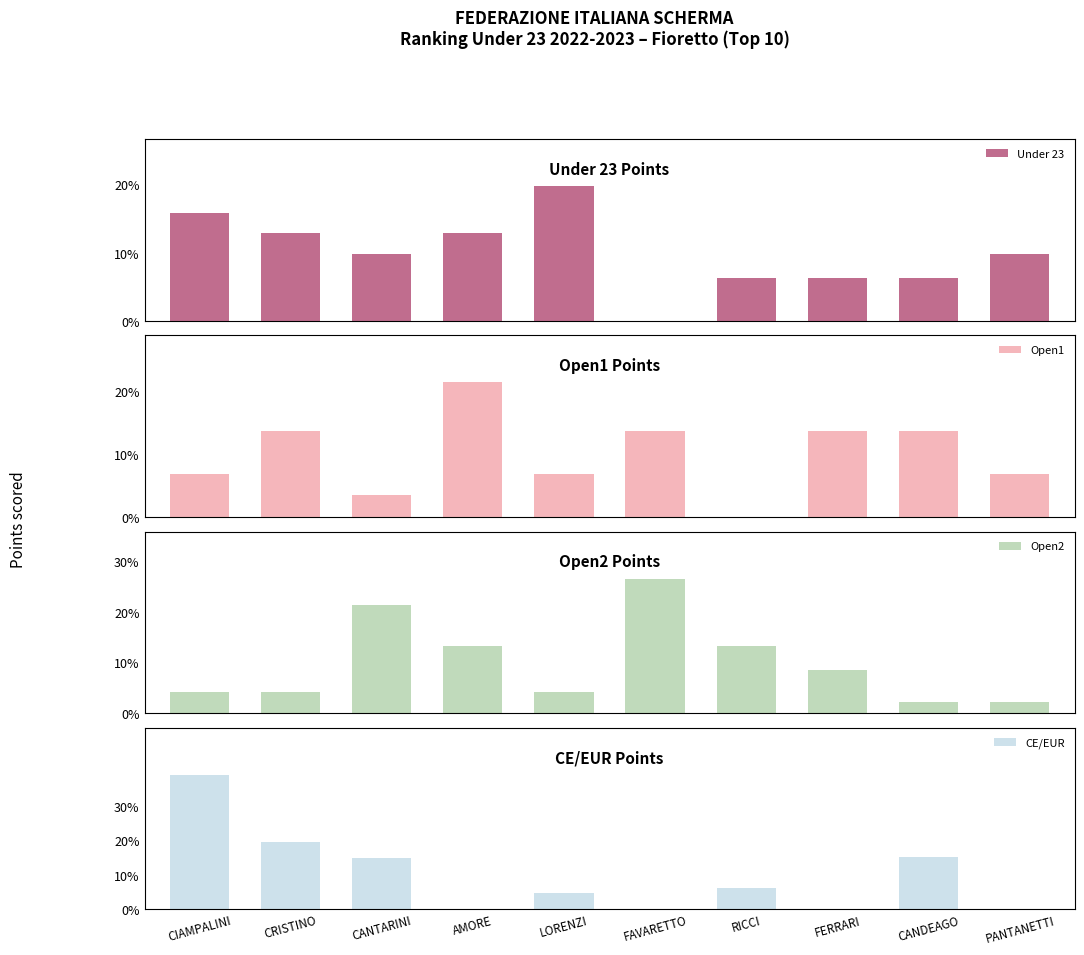

True or false: Open2 has a value of 6.2 at LORENZI.

False